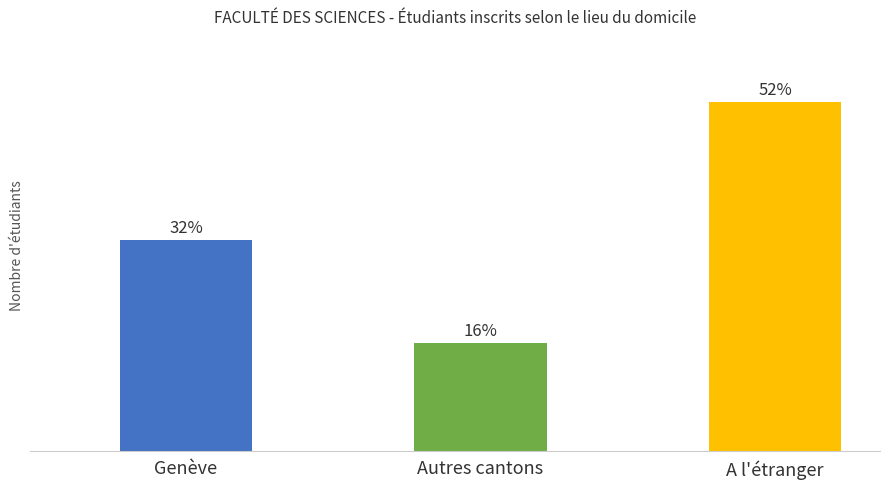

Does the chart contain any negative values?

No